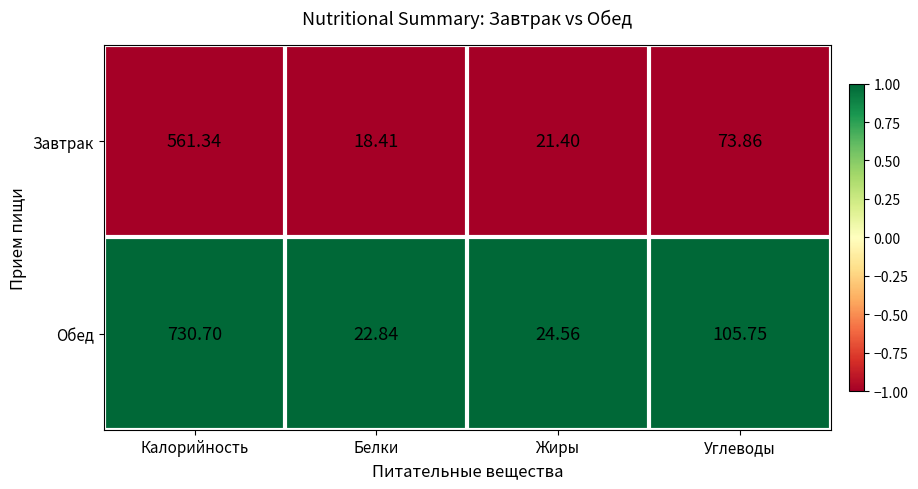

Between Белки and Углеводы, which series saw the biggest shift?

Обед